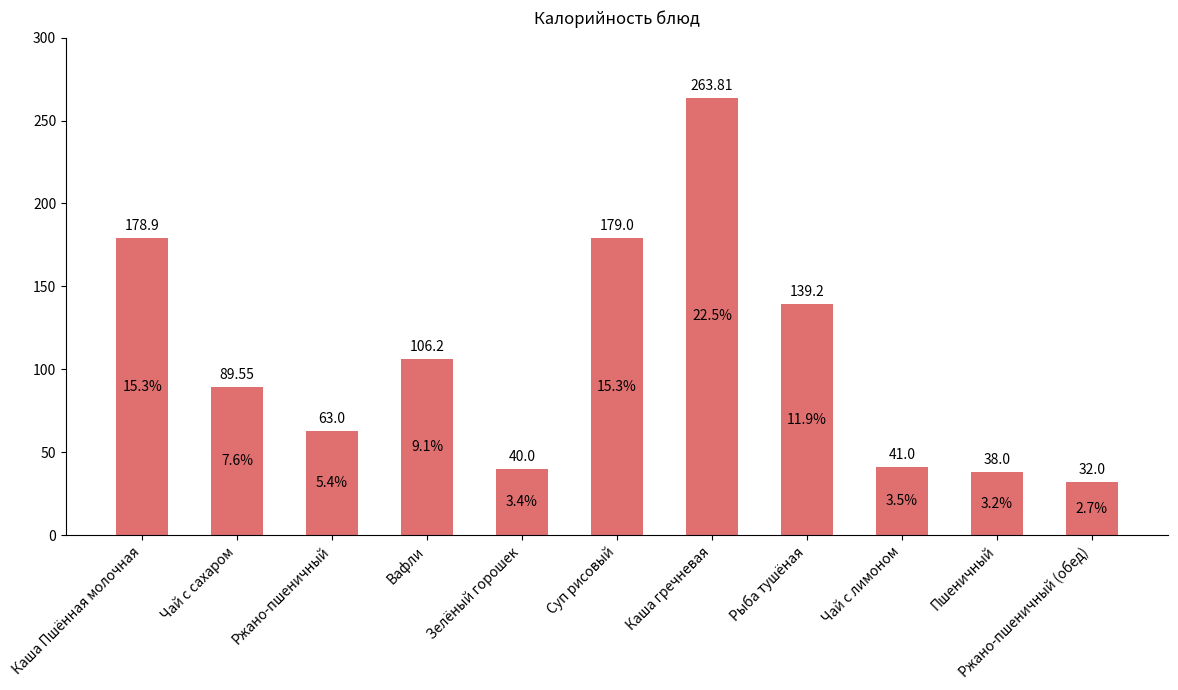

Which category has the highest value across all series?

Каша гречневая